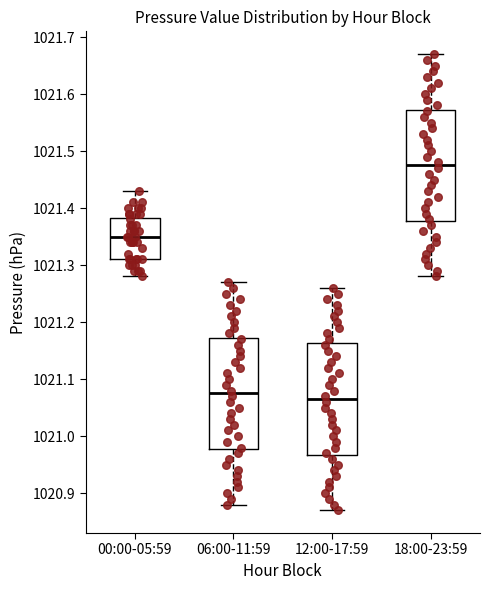

Where does the upper whisker of the box for 18:00-23:59 end on the y-axis? The values are not printed on the chart, so give them approximately, as read against the axis.

1021.67